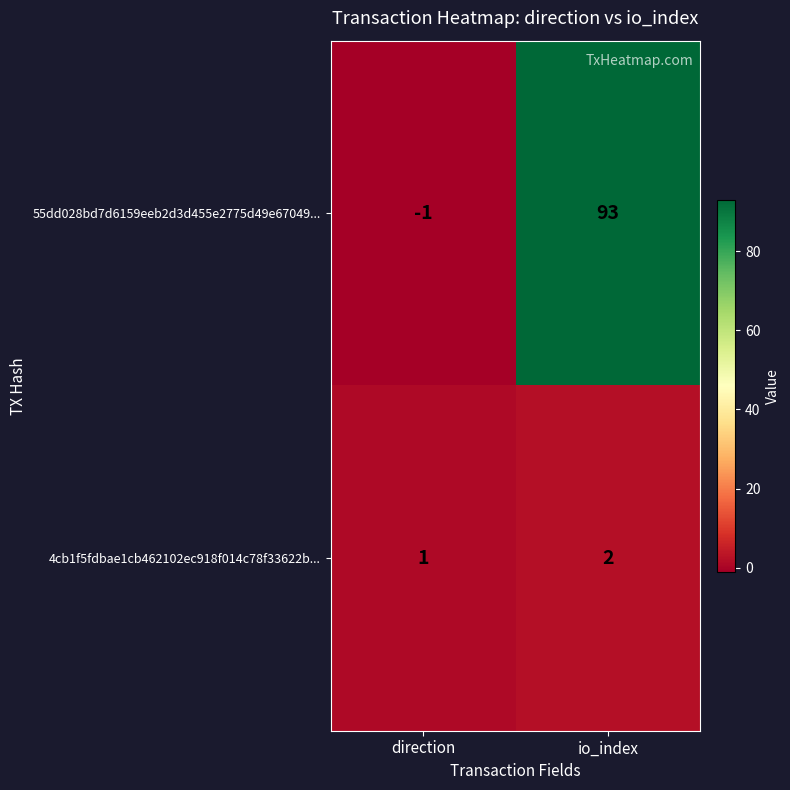

Reading left to right, what are all the values shown in this chart?

55dd028bd7d6159eeb2d3d455e2775d49e67049...: direction=-1	io_index=93
4cb1f5fdbae1cb462102ec918f014c78f33622b...: direction=1	io_index=2